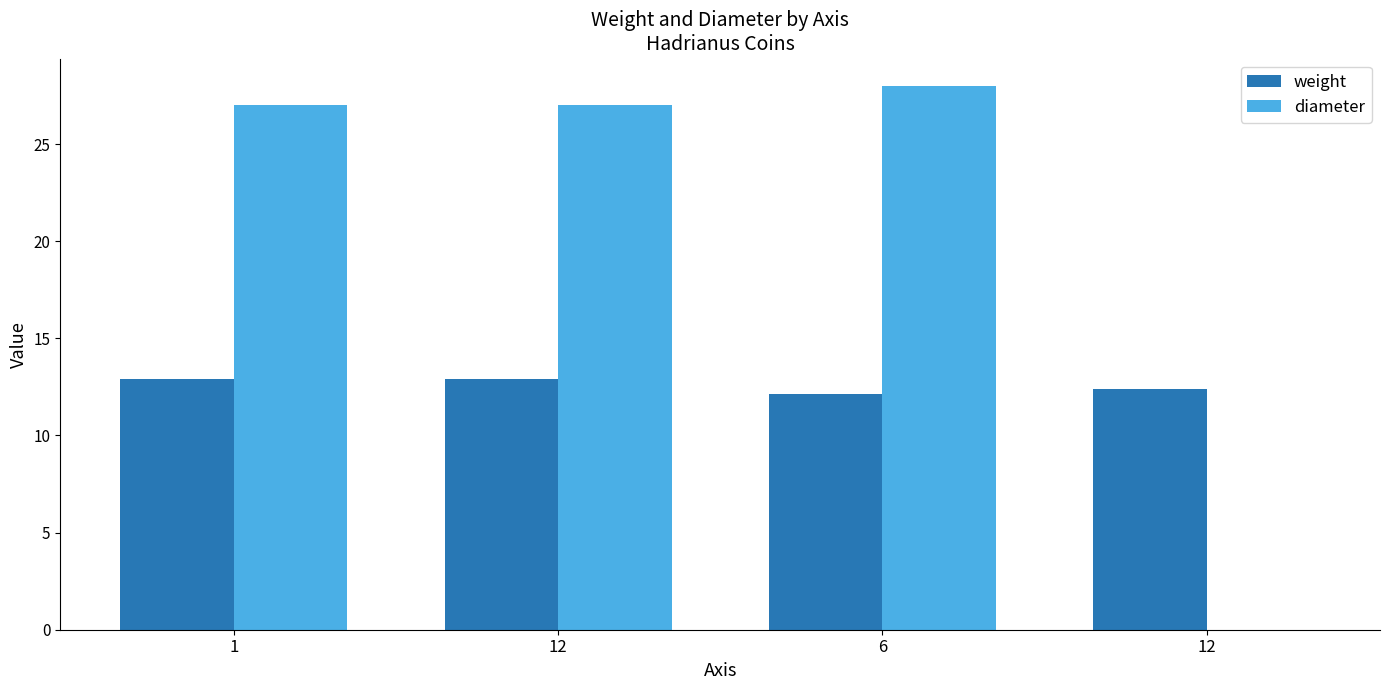

What are all the series names shown in the legend?

weight, diameter